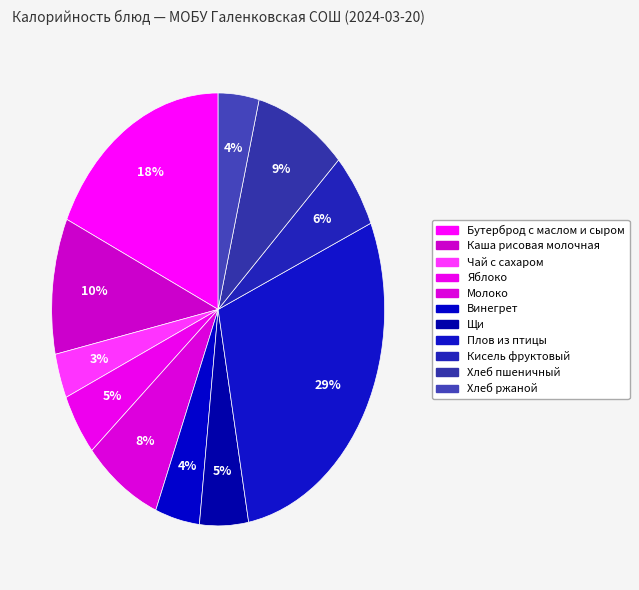

To the nearest percent, what portion does Хлеб пшеничный represent?

9%